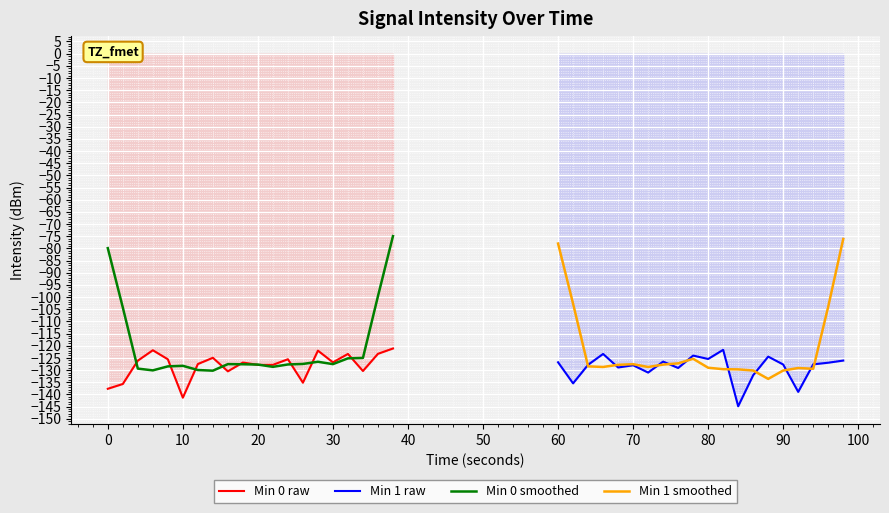

Is it true that Min 1 raw equals -228.1 at 70?

False